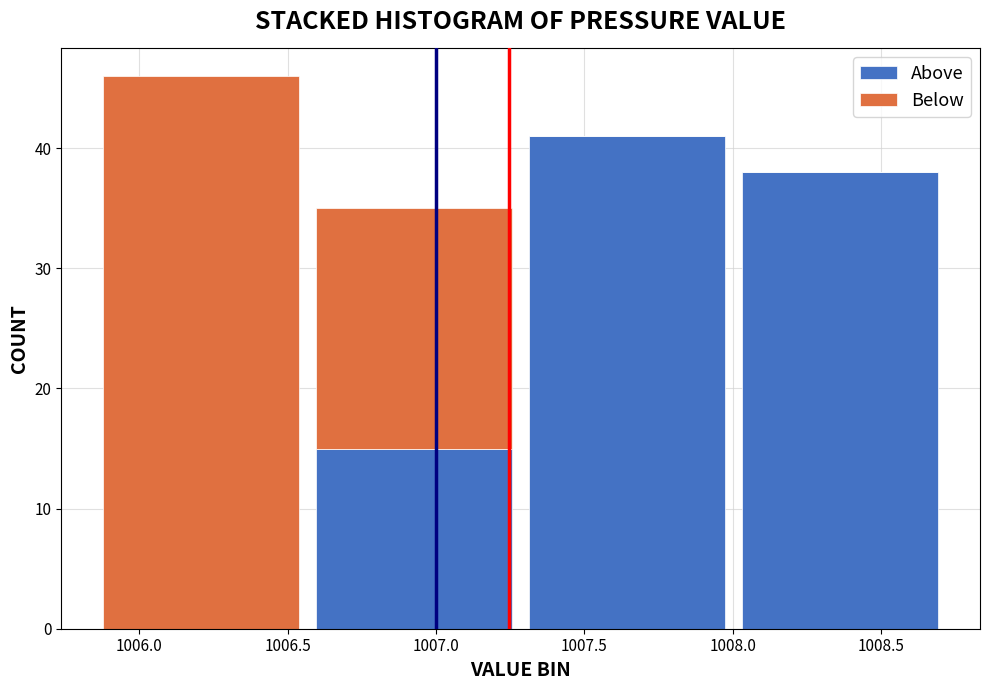

What is the total height of the stacked bar covering 1007.30 to 1008.00 on the x-axis? Neither the bar edges nor the heights are printed on the chart, so give them approximately, as read against the axes.

41